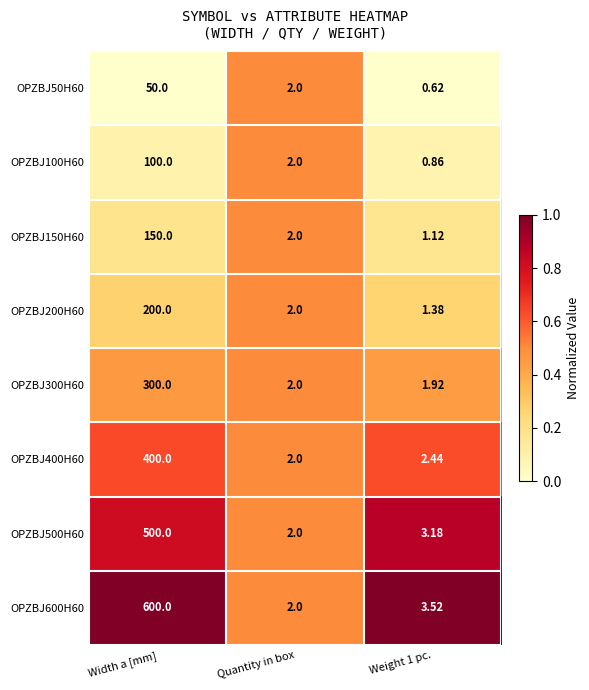

Which category has the lowest value in the OPZBJ600H60 series?

Quantity in box